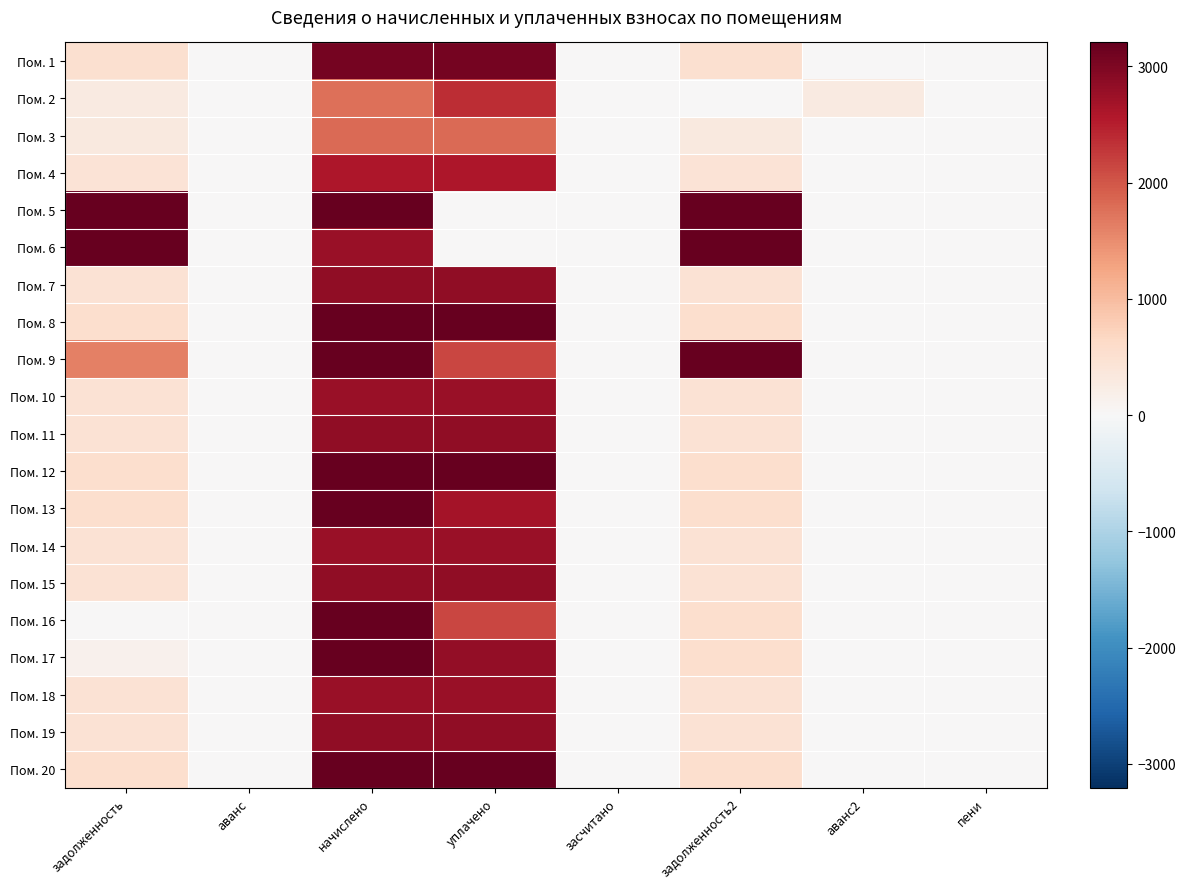

What is the maximum value shown in the chart?

53278.1